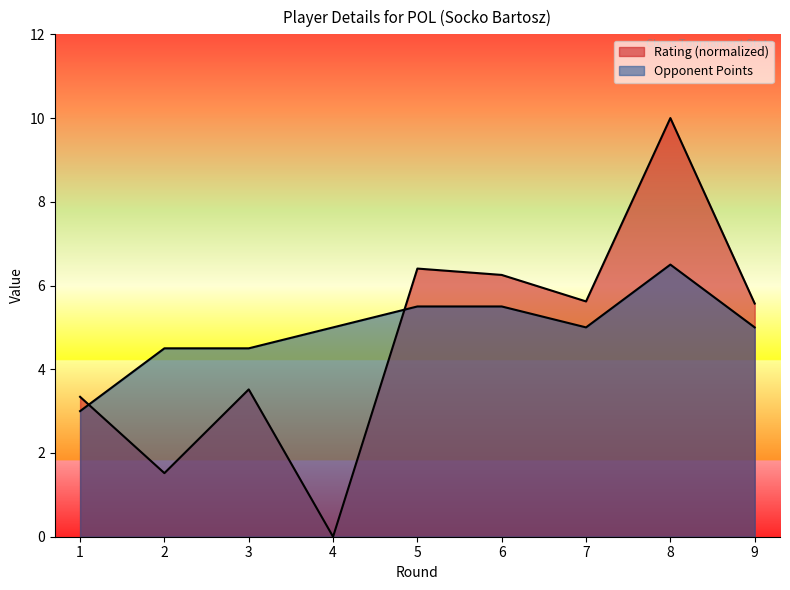

Reading right to left, list all the values displayed in this chart.

Rating: 9=5.6	8=10.0	7=5.6	6=6.3	5=6.4	4=0.0	3=3.5	2=1.5	1=3.3
Opponent Points: 9=5.0	8=6.5	7=5.0	6=5.5	5=5.5	4=5.0	3=4.5	2=4.5	1=3.0